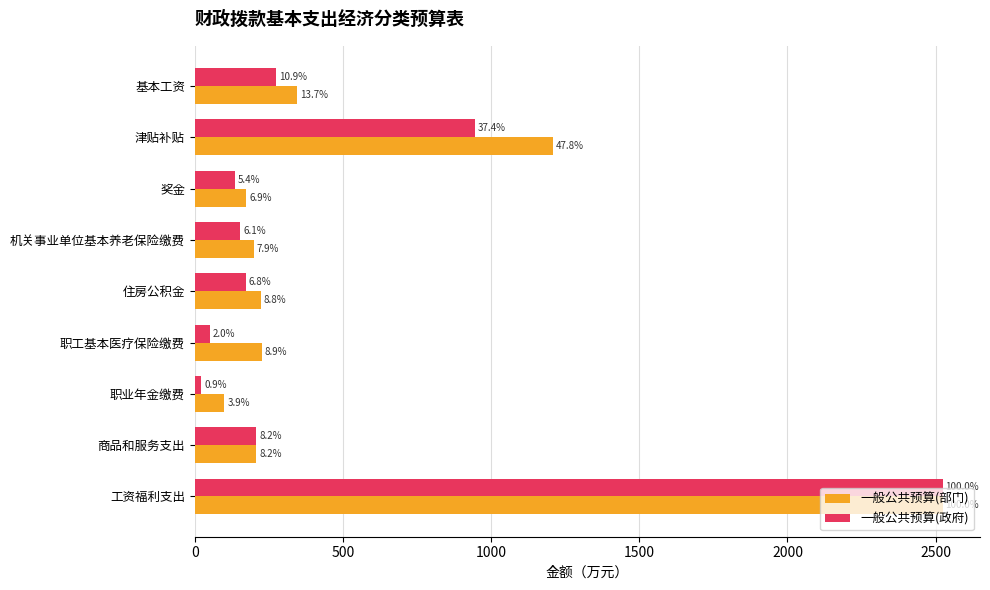

What are all the series names shown in the legend?

一般公共预算(部门), 一般公共预算(政府)